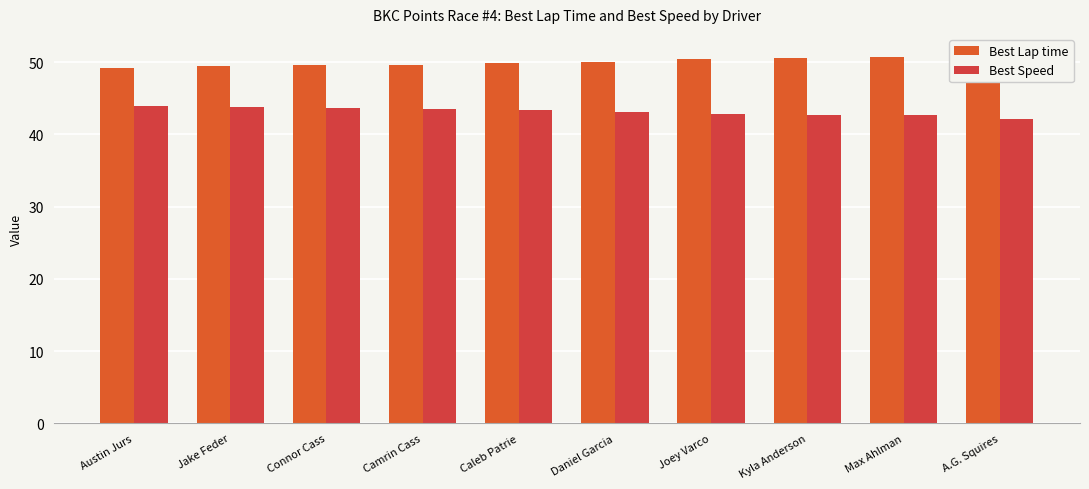

At which category is the sum across all series the highest?

A.G. Squires